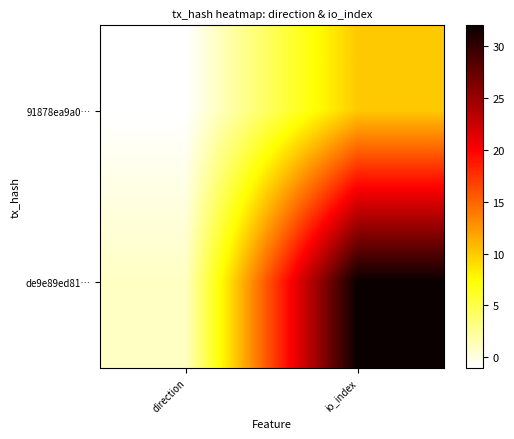

At direction, list the series in order from smallest to largest.

91878ea9a0…, de9e89ed81…